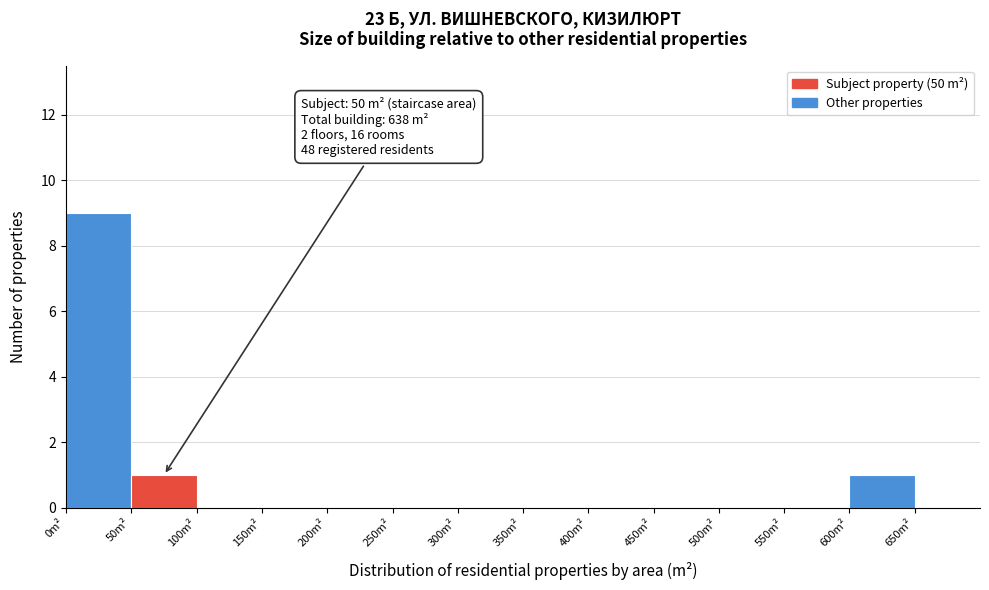

Over which range of the x-axis is the bar tallest?

0 to 50